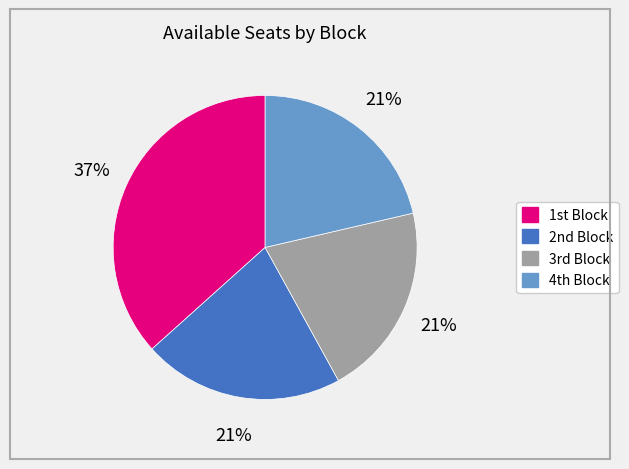

To the nearest percent, what is the difference between the largest and smallest slice percentages?

16%